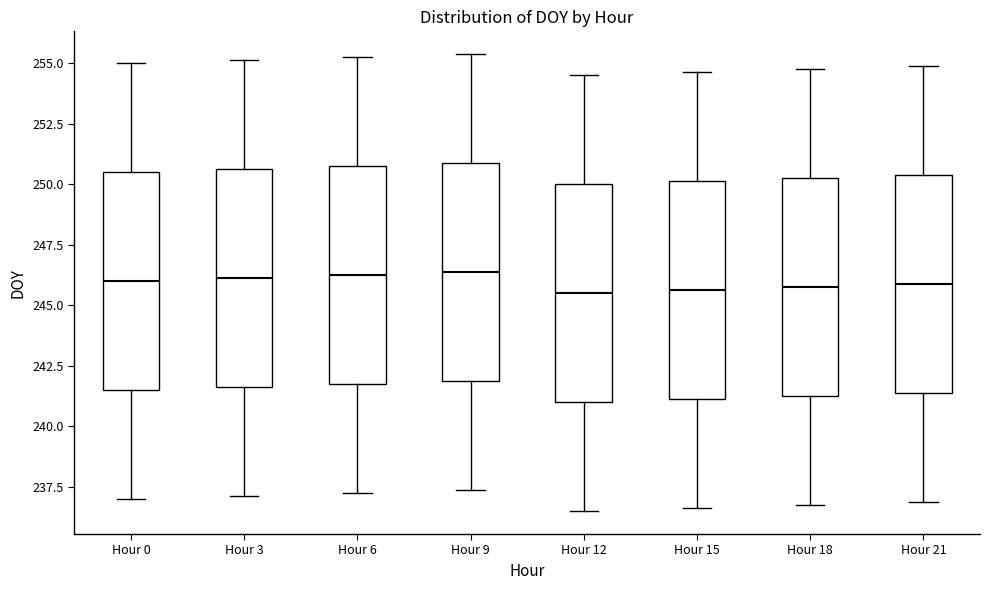

Reading left to right, read every box against the y-axis: the position of its median line, the range the box covers, and the ends of its whiskers. The values are not printed on the chart, so give them approximately, as read against the axis.

Hour 0: median 246.0, box 241.5 to 250.5, whiskers 237.0 to 255.0
Hour 3: median 246.0, box 241.5 to 250.5, whiskers 237.0 to 255.0
Hour 6: median 246.5, box 242.0 to 251.0, whiskers 237.5 to 255.5
Hour 9: median 246.5, box 242.0 to 251.0, whiskers 237.5 to 255.5
Hour 12: median 245.5, box 241.0 to 250.0, whiskers 236.5 to 254.5
Hour 15: median 245.5, box 241.0 to 250.0, whiskers 236.5 to 254.5
Hour 18: median 246.0, box 241.5 to 250.5, whiskers 237.0 to 255.0
Hour 21: median 246.0, box 241.5 to 250.5, whiskers 237.0 to 255.0